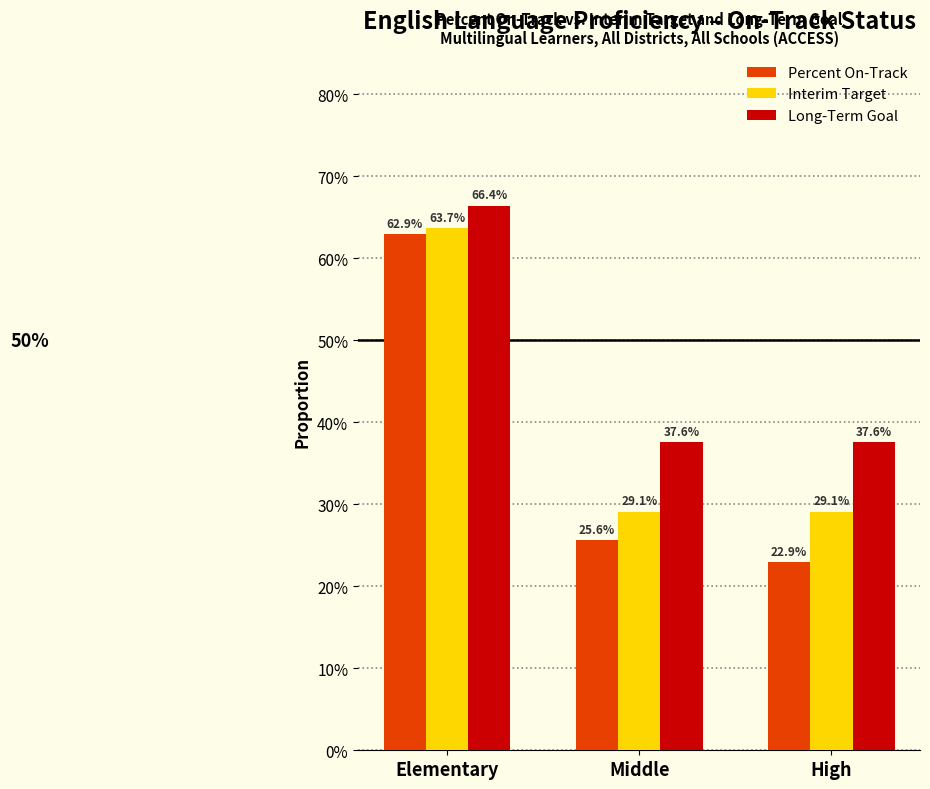

What are all the series names shown in the legend?

Percent On-Track, Interim Target, Long-Term Goal